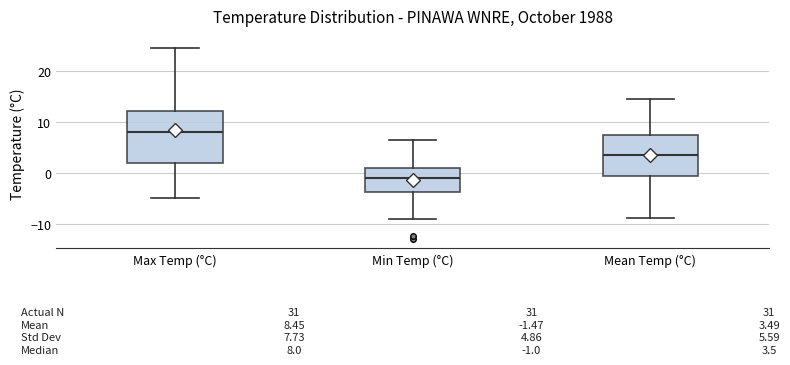

Comparing the boxes themselves (not the whiskers), which one is the tallest?

Max Temp (°C)